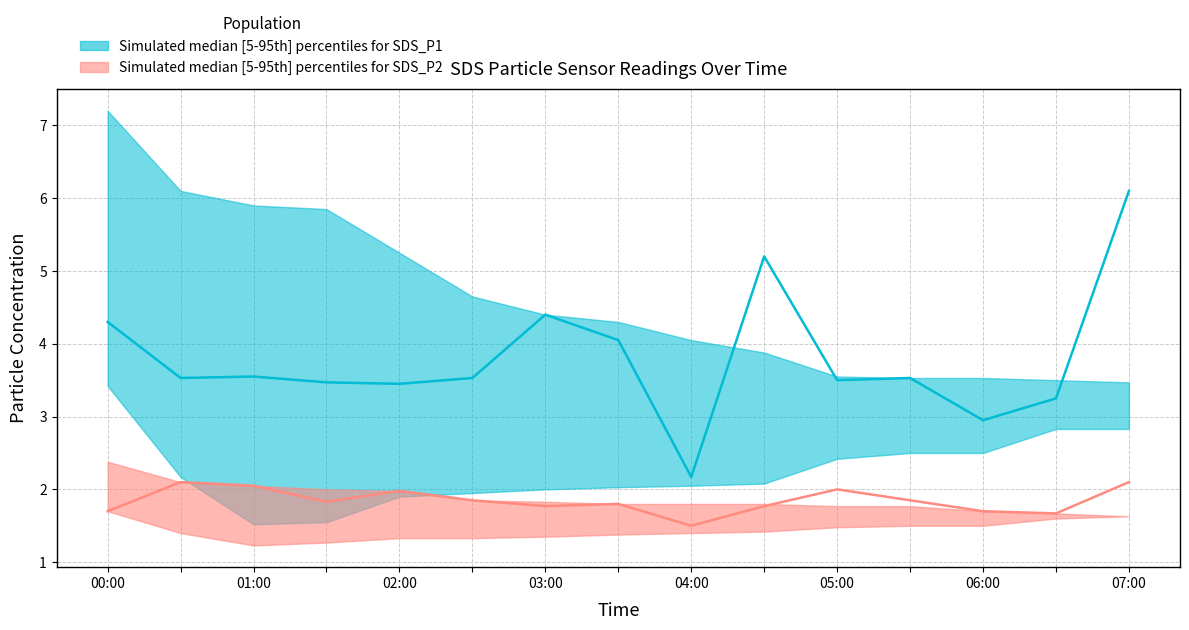

Read the SDS_P2_upper value at 03:30.

1.8